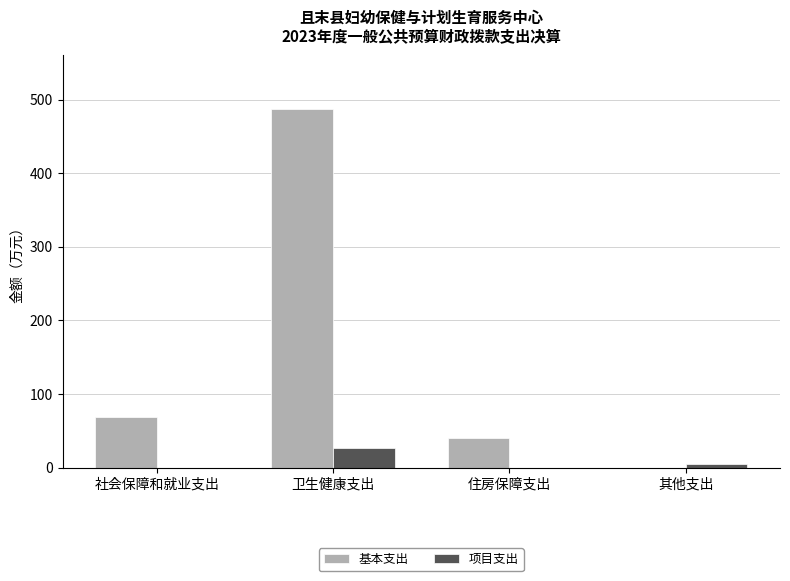

What is the sum of the 项目支出 values at 社会保障和就业支出 and 卫生健康支出?

27.0